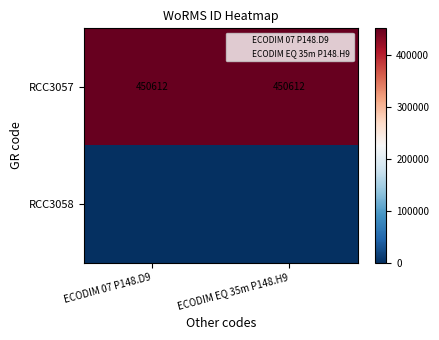

The value of RCC3057 at ECODIM EQ 35m P148.H9 is 450612.0. True or false?

True